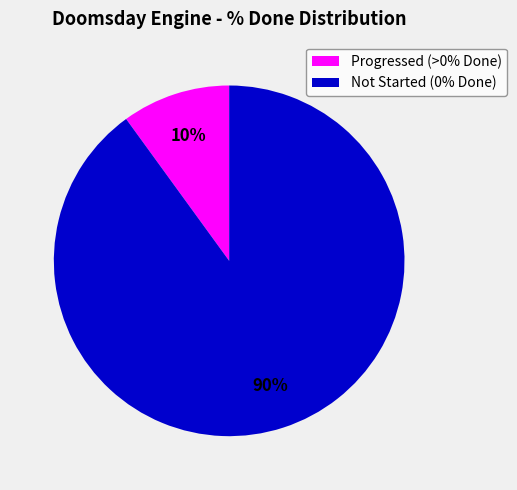

True or false: Progressed (>0% Done) accounts for 10% of the total.

True